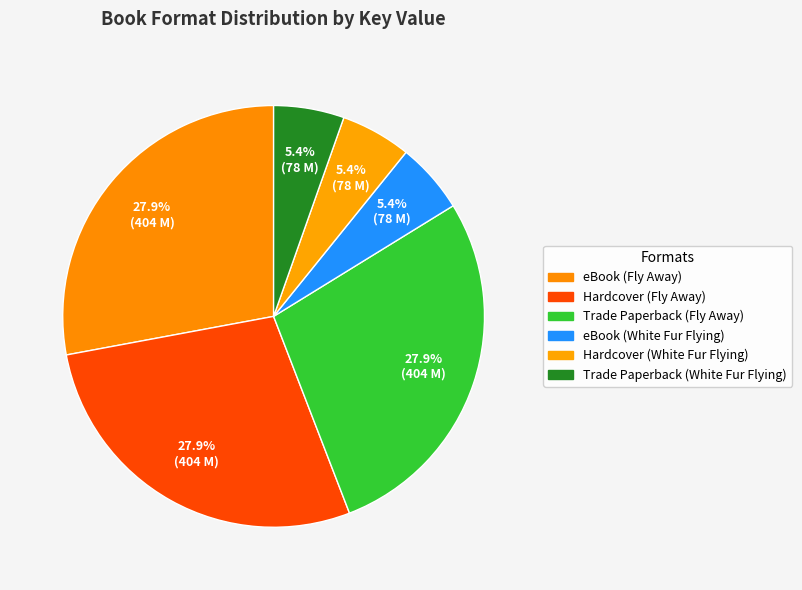

What percentage is NOT represented by eBook (Fly Away)?

72.1%